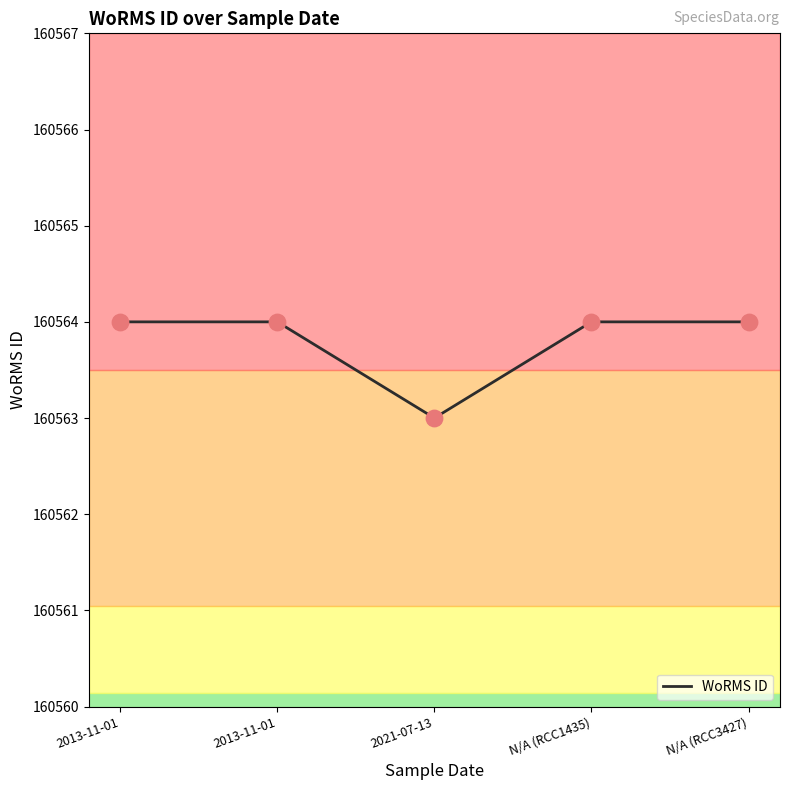

What is the change in value from 2013-11-01 to 2021-07-13?

-1